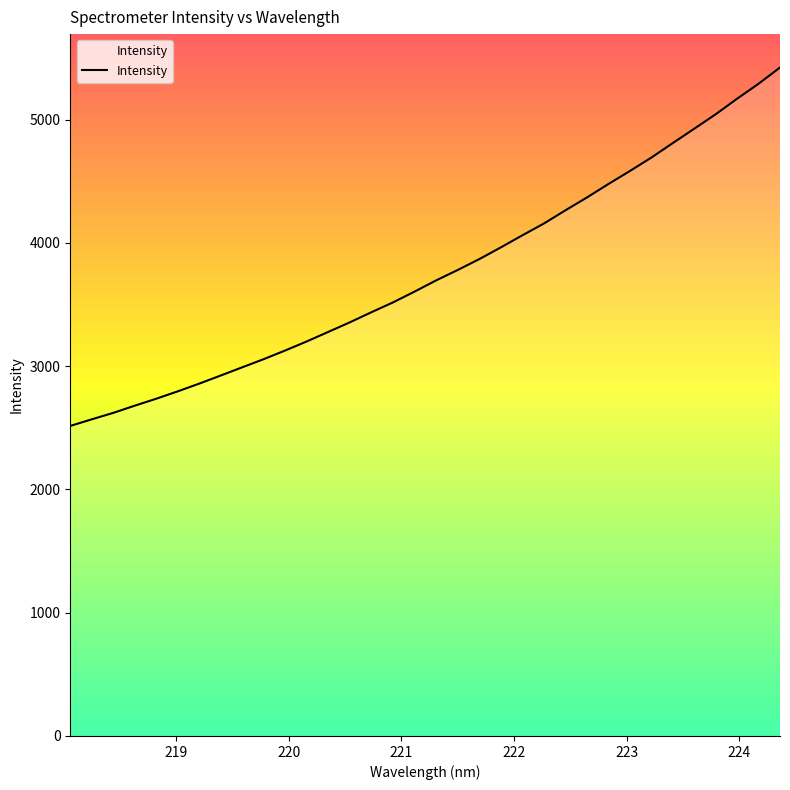

What is the greatest value displayed?

5422.4